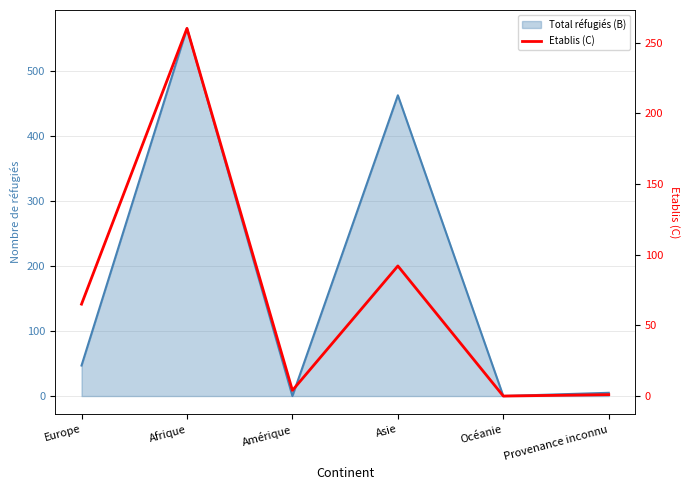

True or false: the data shows 103 at Europe.

False